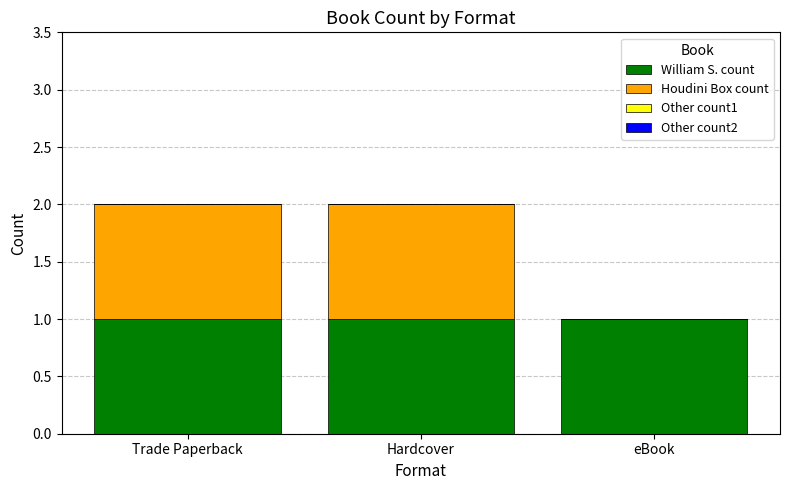

The value of William S. count at Trade Paperback is 0. True or false?

False